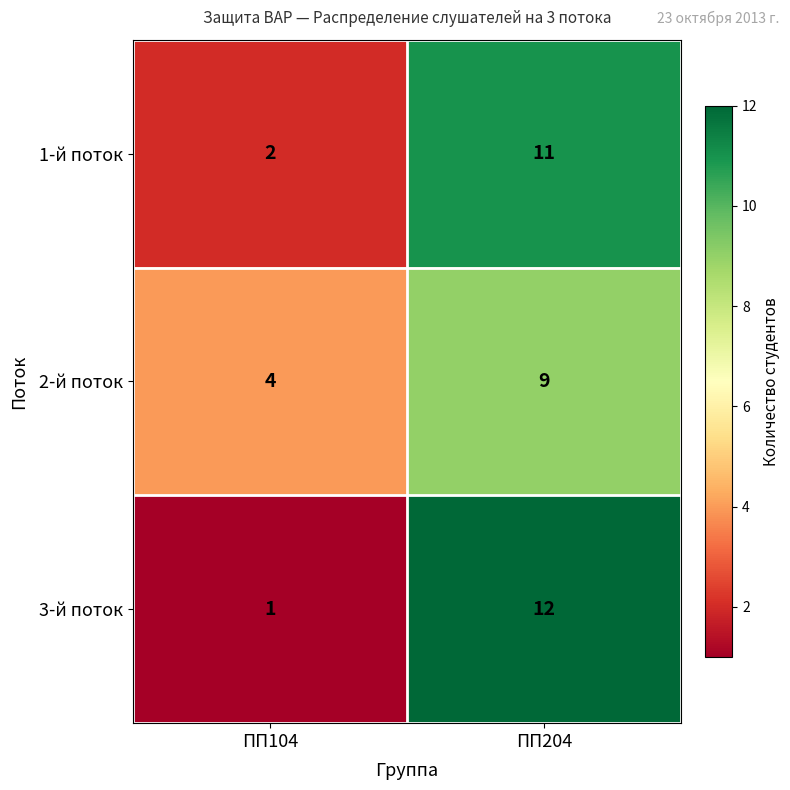

Reading left to right, extract all data points from this chart.

1-й поток: 2	11
2-й поток: 4	9
3-й поток: 1	12